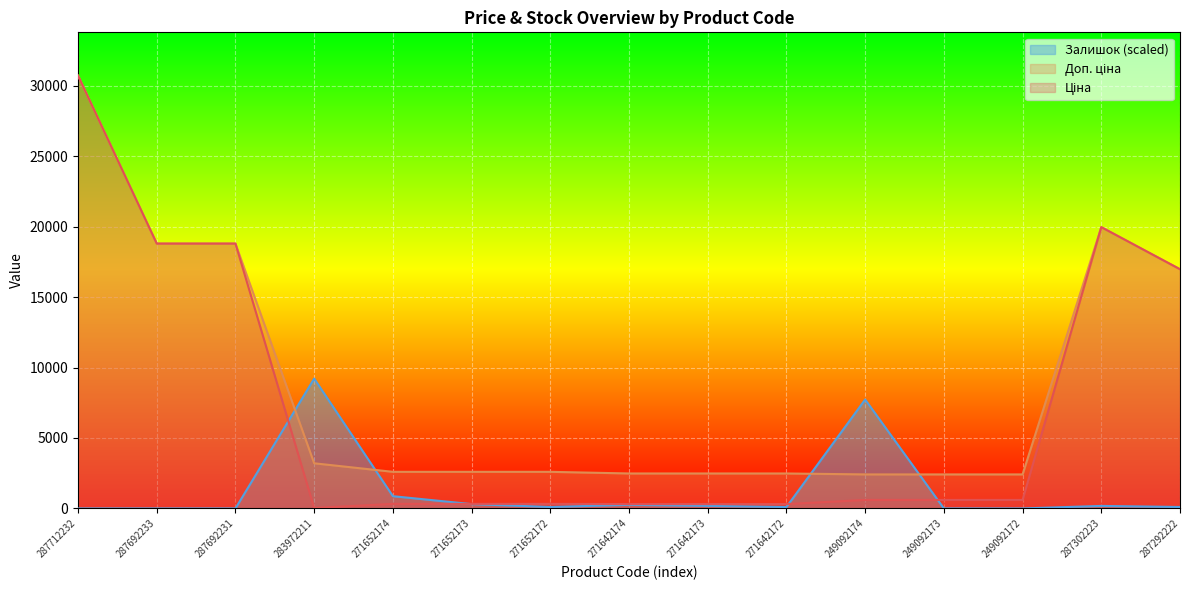

The value of Ціна at 249092174 is 603.7. True or false?

True